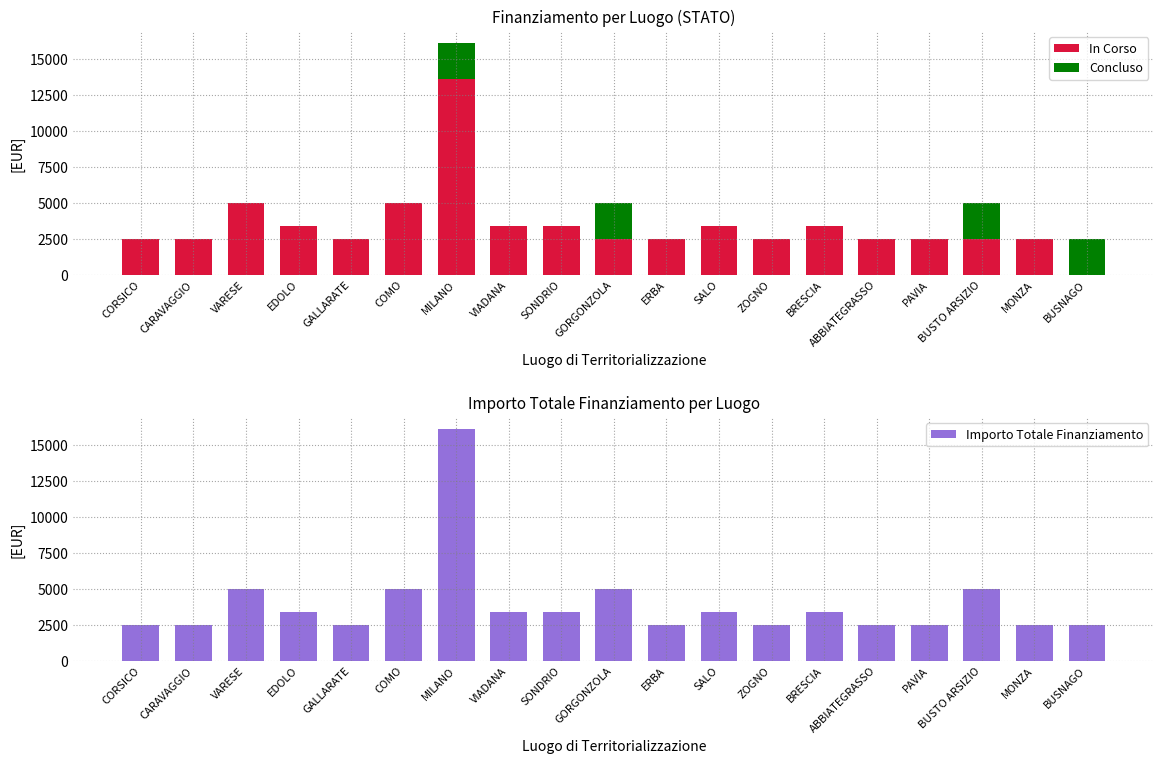

What is the maximum value for In Corso?

13632